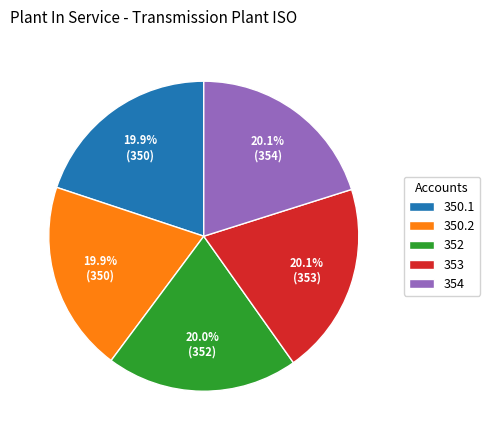

What portion of the pie excludes 354?

79.9%